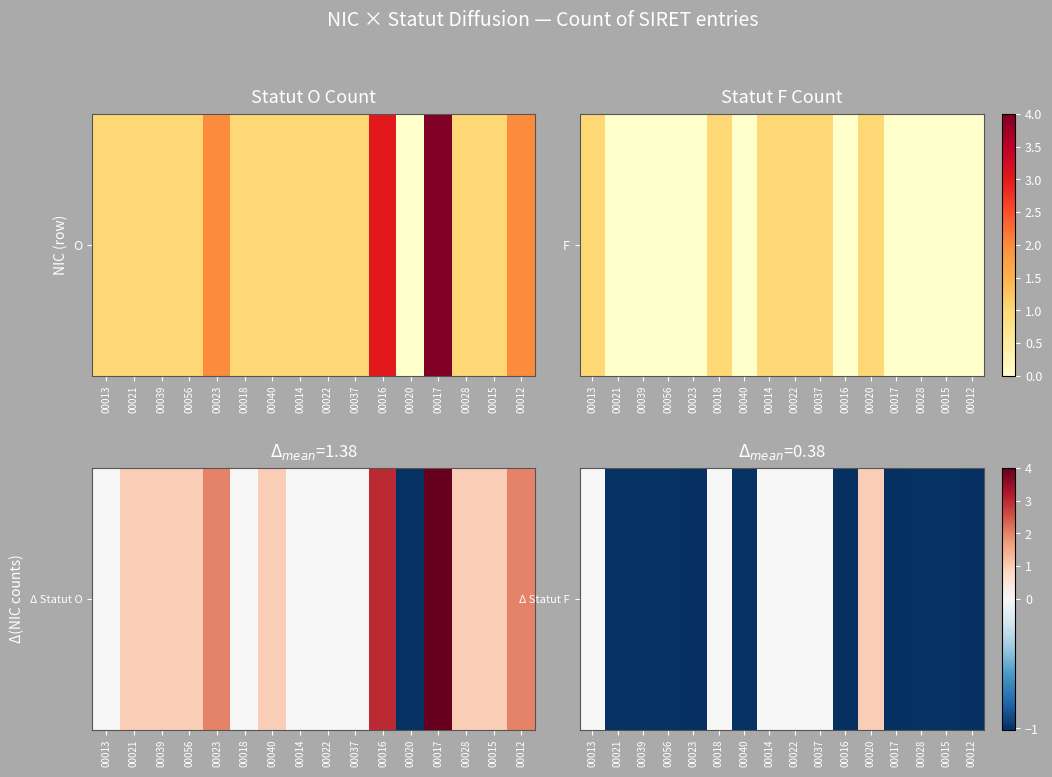

What is the difference between the maximum and minimum values?

5